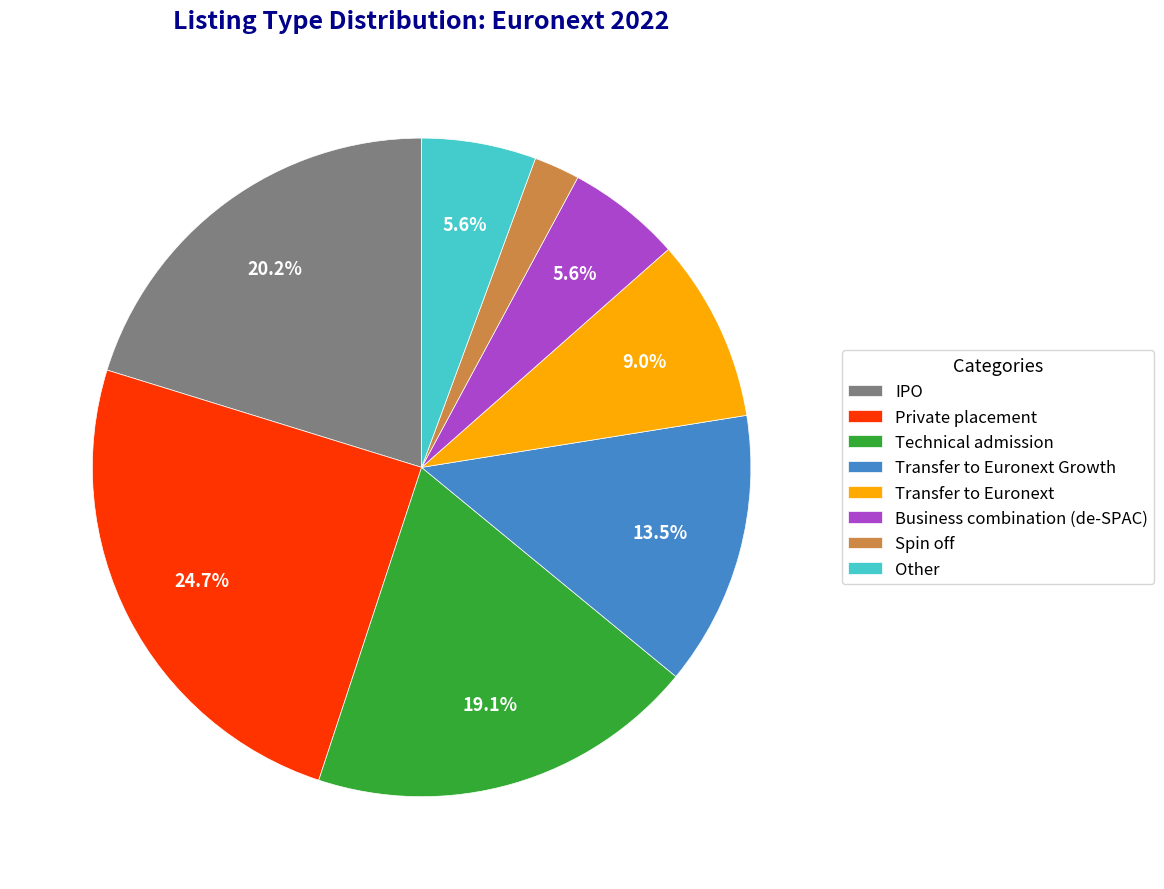

Count the number of slices in the pie.

8